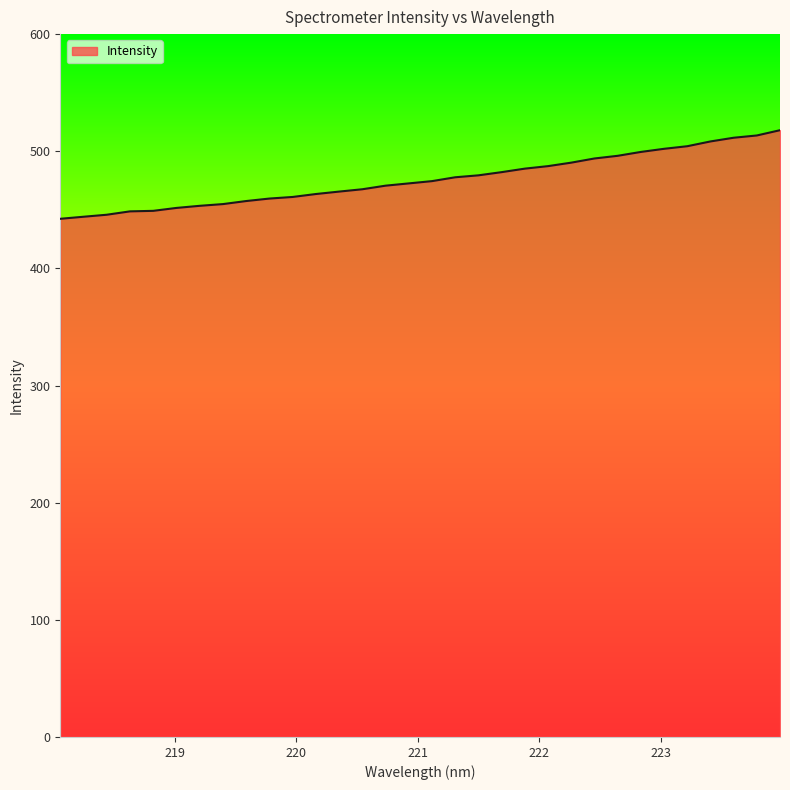

What is the minimum value shown in the chart?

442.3